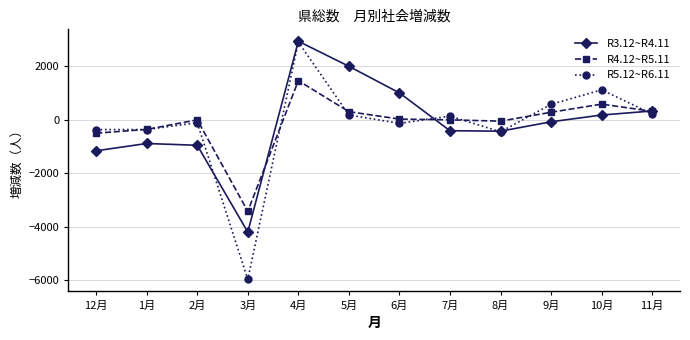

The value of R3.12~R4.11 at 7月 is -411. True or false?

True